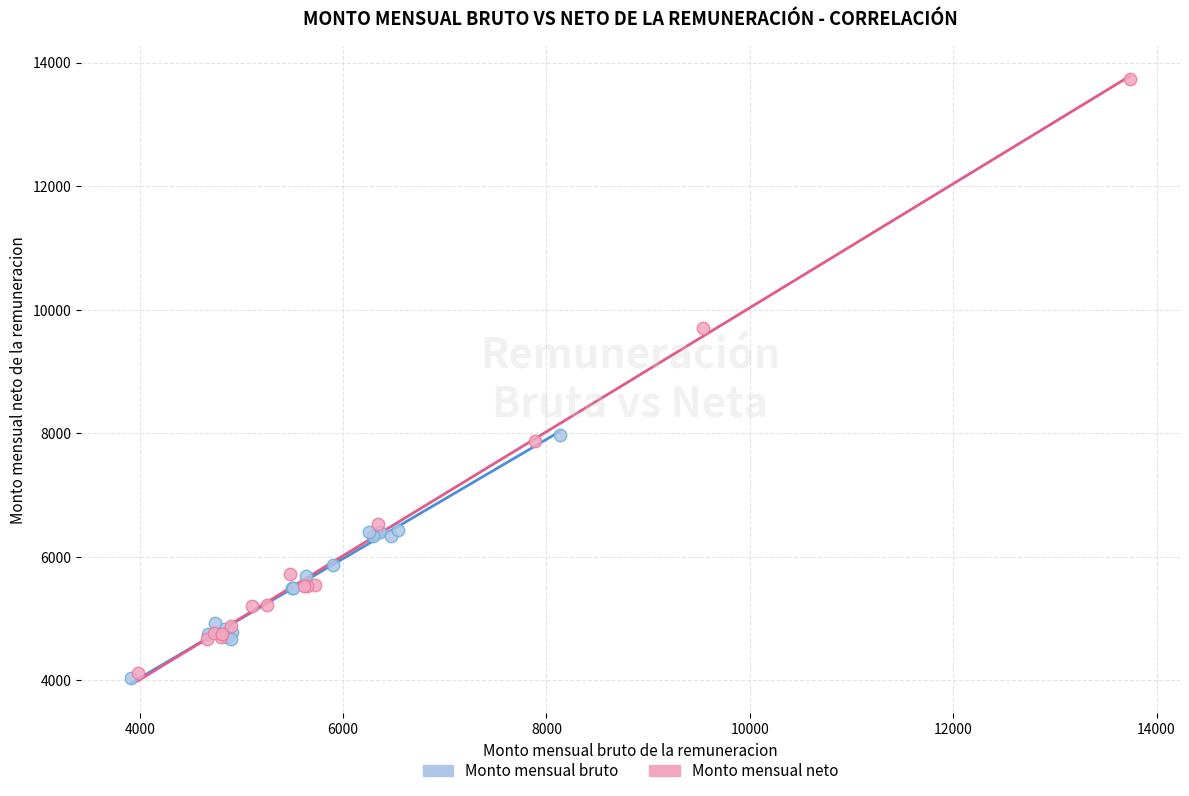

What are all the series names shown in the legend?

Monto mensual bruto, Monto mensual neto